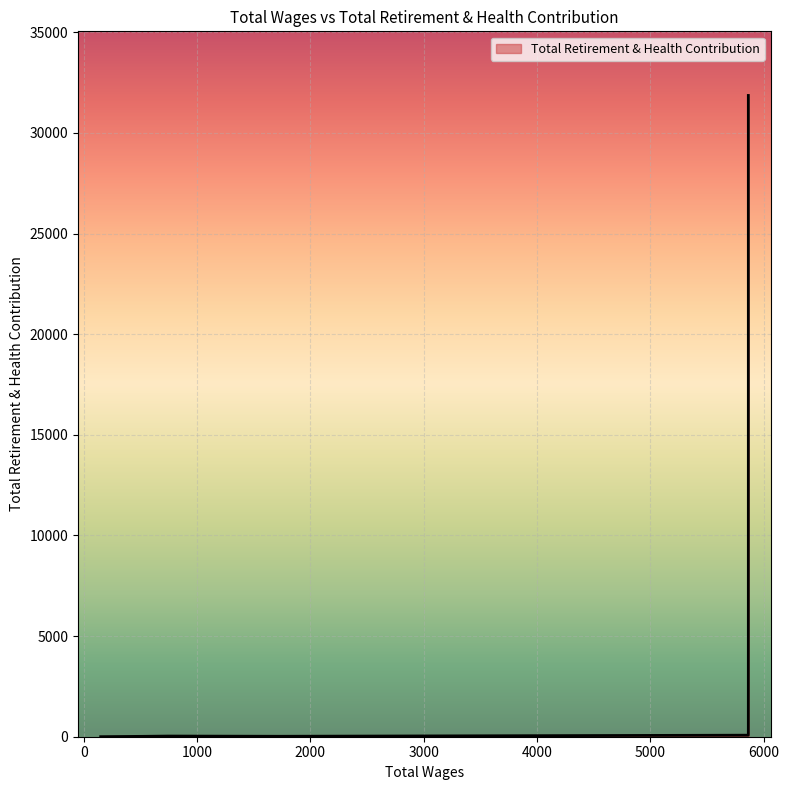

True or false: the data shows 16860 at 5864.0.

False